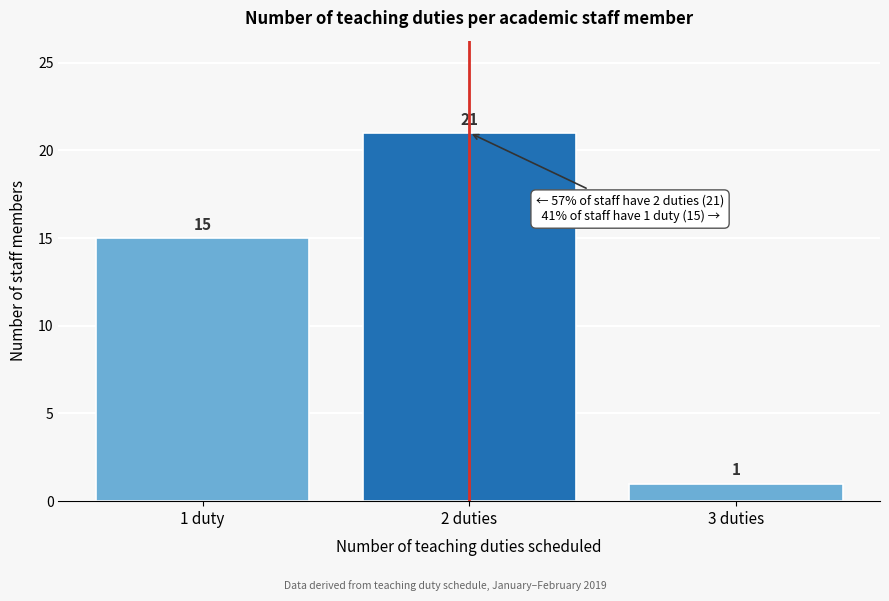

Reading right to left, extract all data points from this chart.

3 duties=1	2 duties=21	1 duty=15